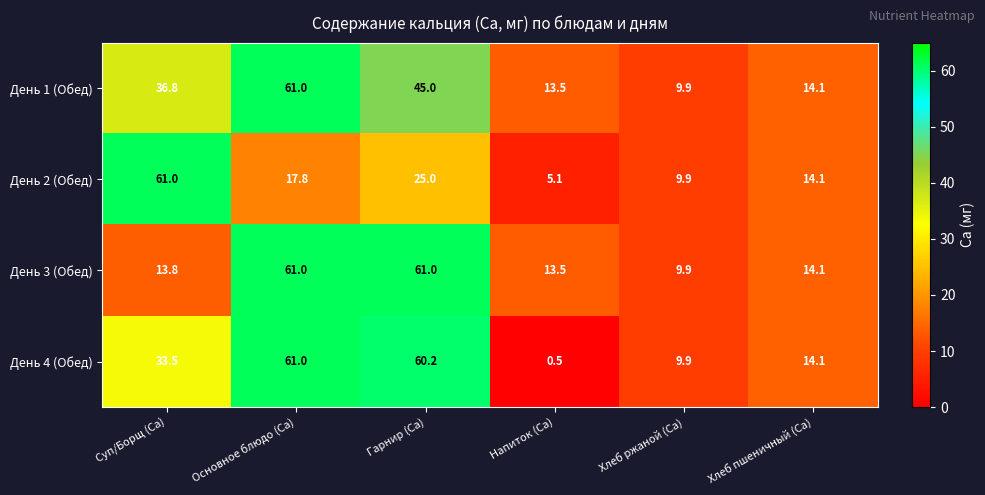

What is the approximate value of День 4 (Обед) at Суп/Борщ (Ca)?

33.5